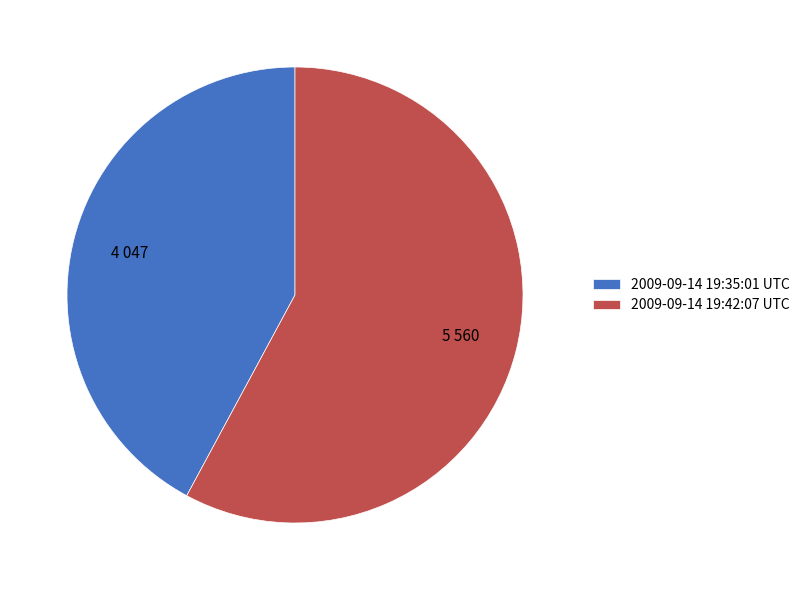

Does 2009-09-14 19:35:01 UTC represent more than half of the total?

No